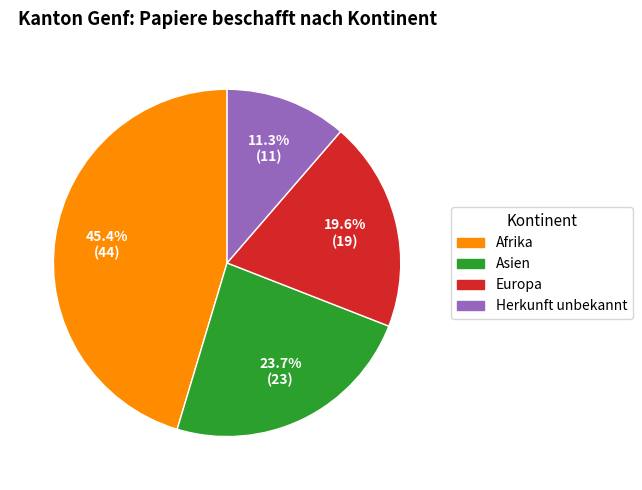

Between Afrika and Herkunft unbekannt, which is larger?

Afrika